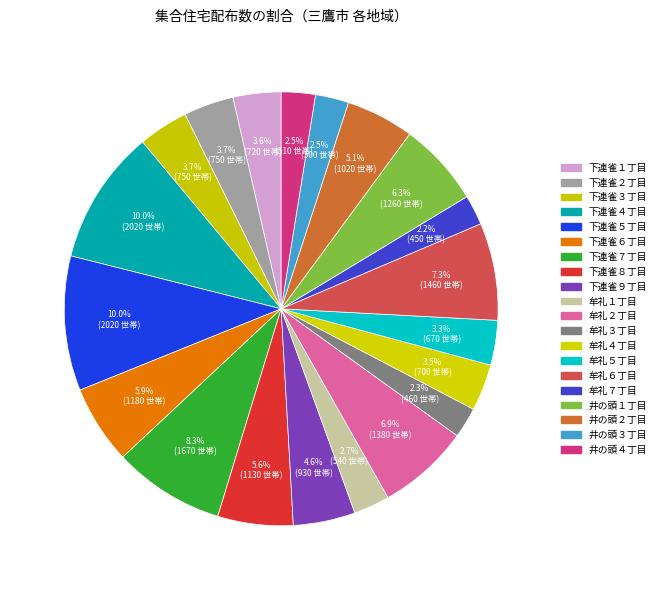

To the nearest percent, what percentage of the pie is 下連雀５丁目?

10%